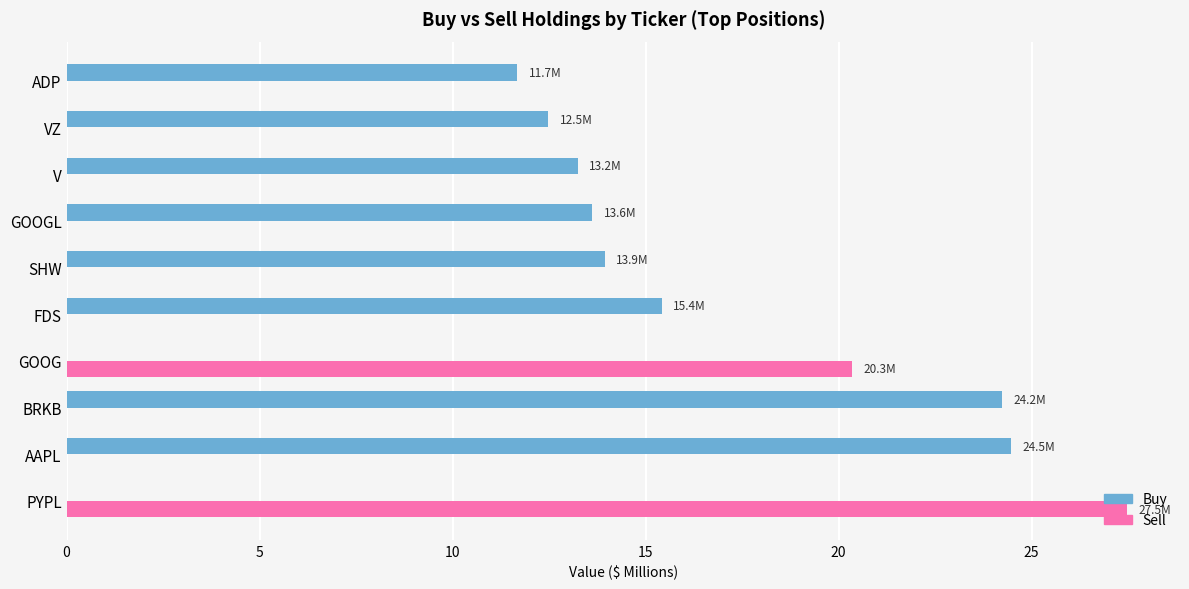

What are all the series names shown in the legend?

Buy, Sell